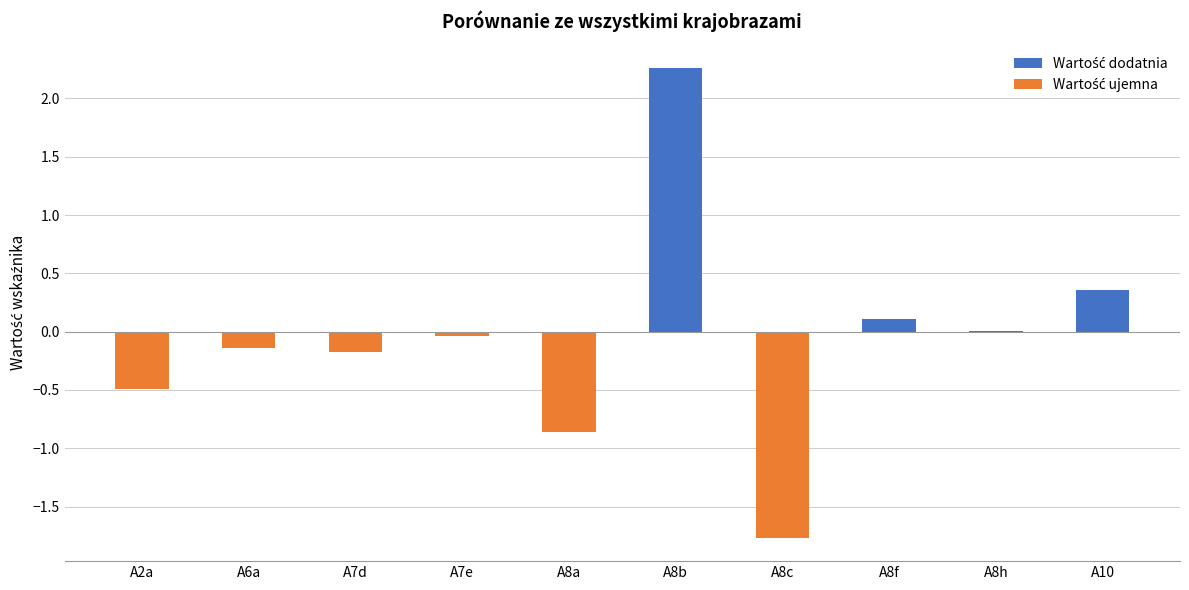

What is the label of the 3rd bar from the left?

A7d